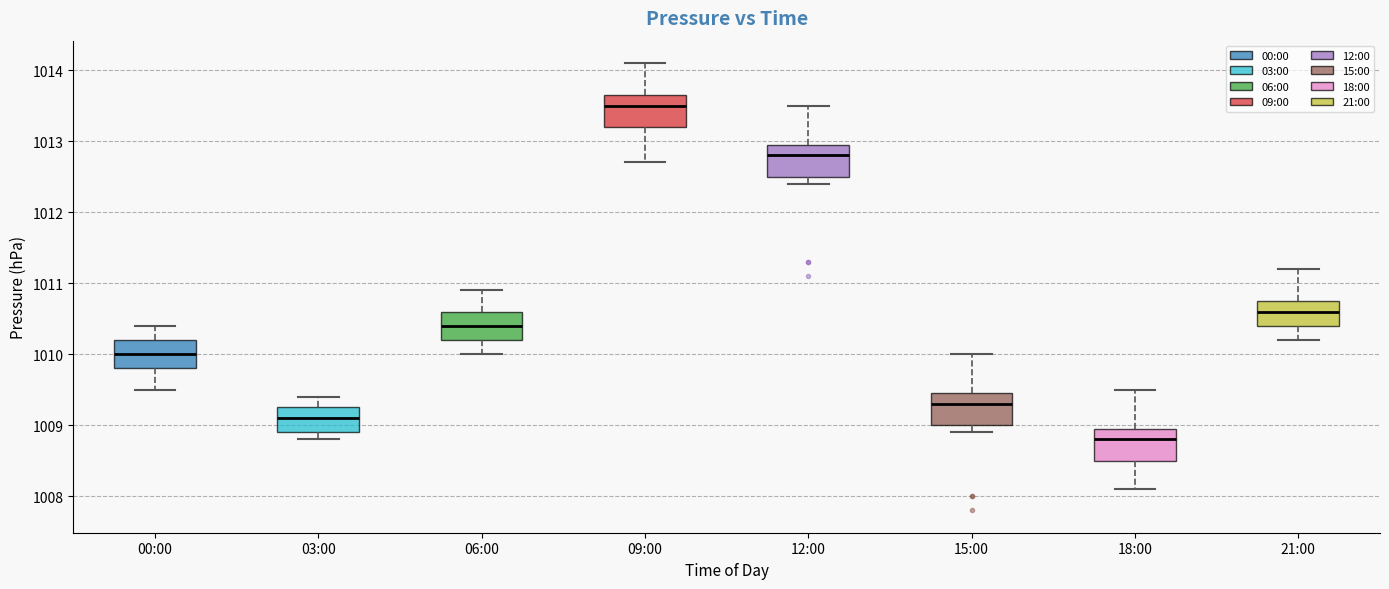

Where is the lower edge of the box for 12:00 on the y-axis? The values are not printed on the chart, so give them approximately, as read against the axis.

1012.5